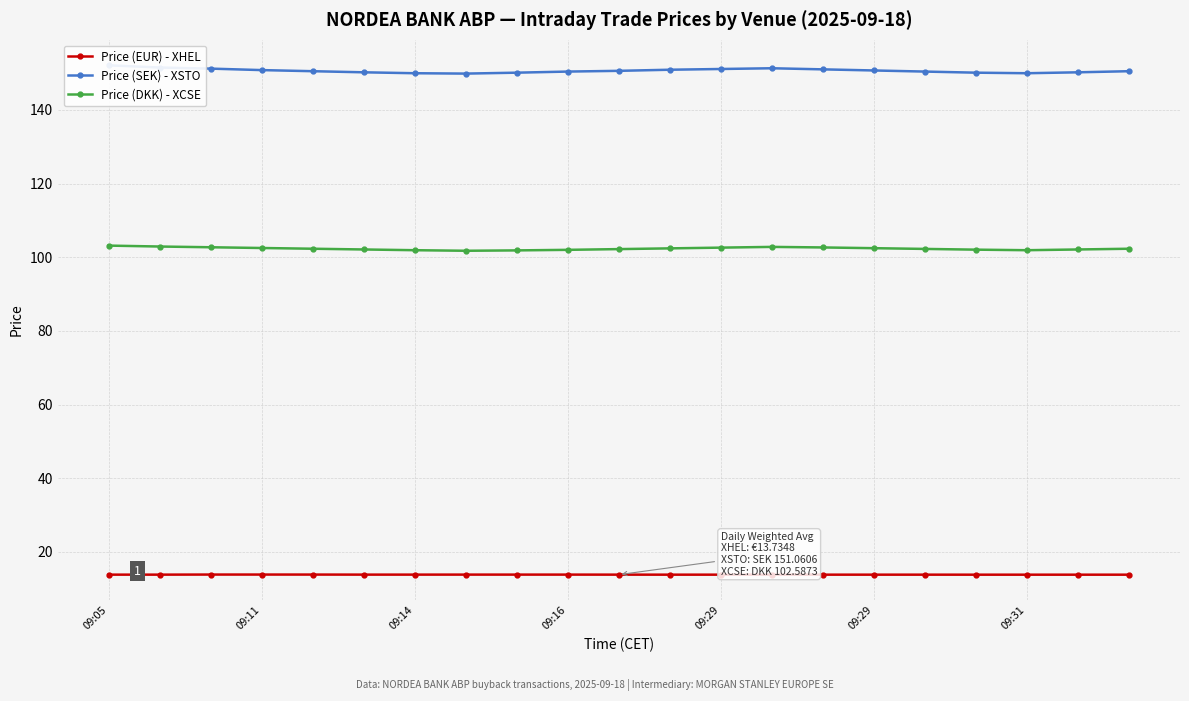

How many data points in Price (SEK) - XSTO are less than 150?

3